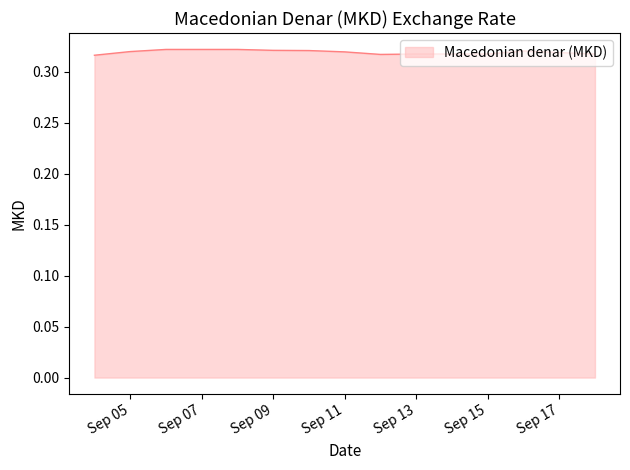

The value at Sep 07 is 0.5. True or false?

False